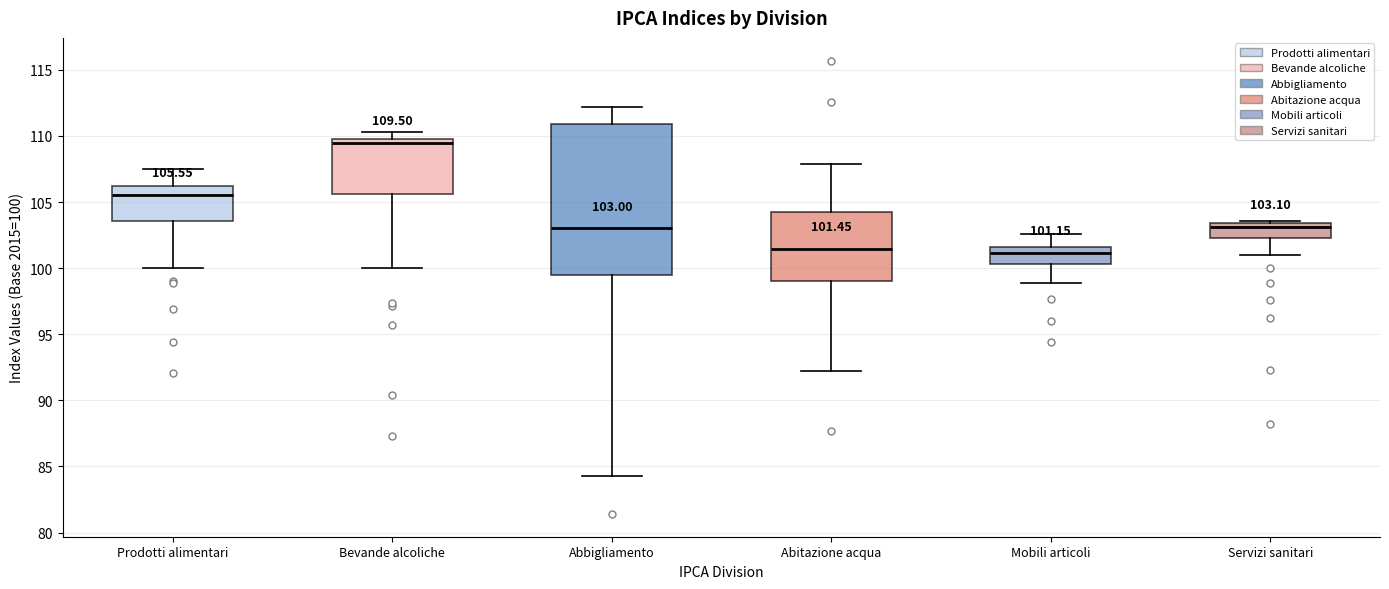

Which box is the tallest, from its lower edge to its upper edge?

Abbigliamento